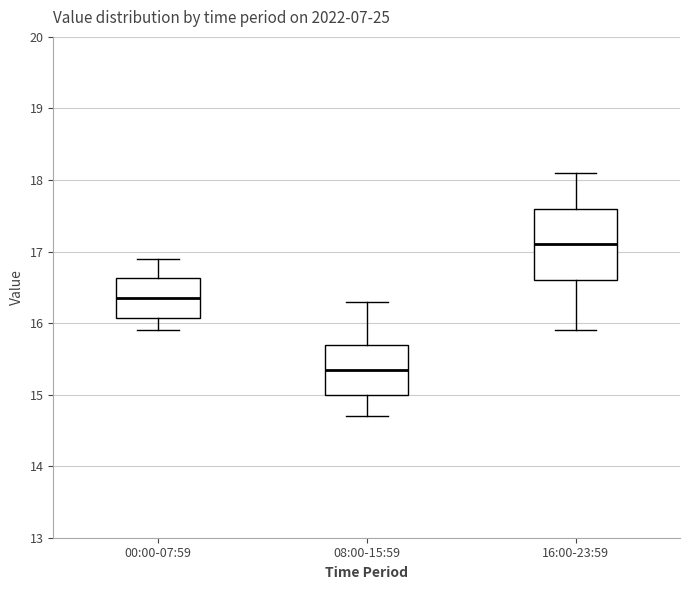

Which box has the highest median line?

16:00-23:59